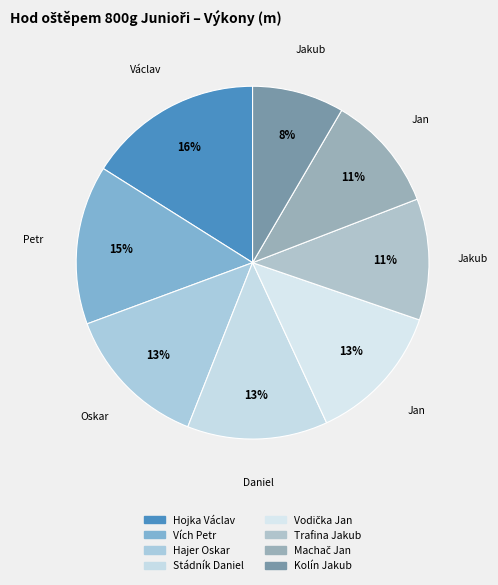

Which slice is the smallest?

Kolín Jakub